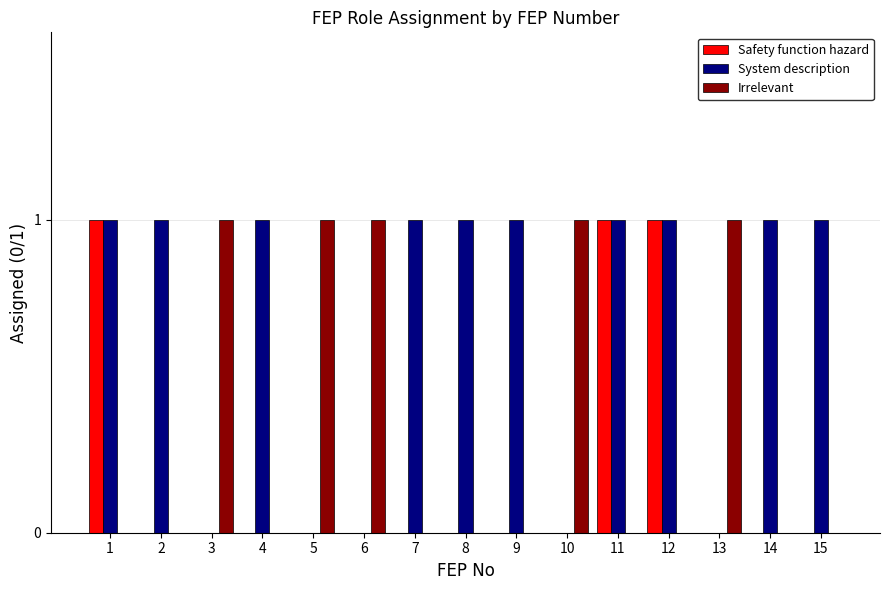

What is the sum of all Safety function hazard values?

3